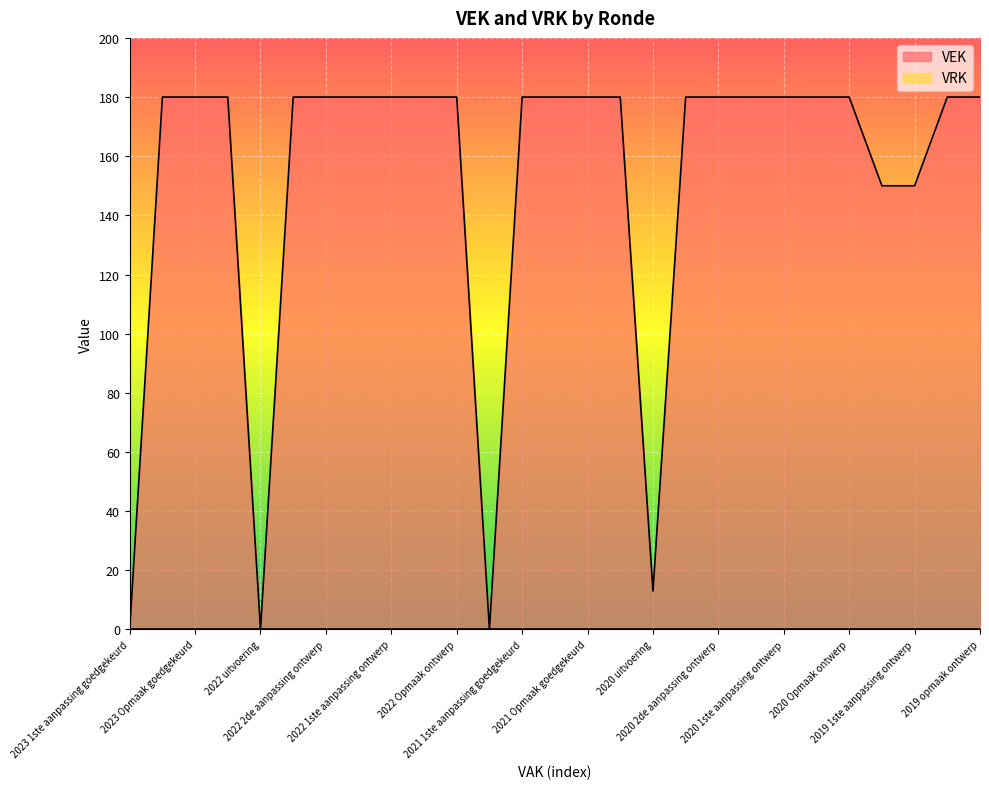

Which series has the largest range (max minus min)?

VEK